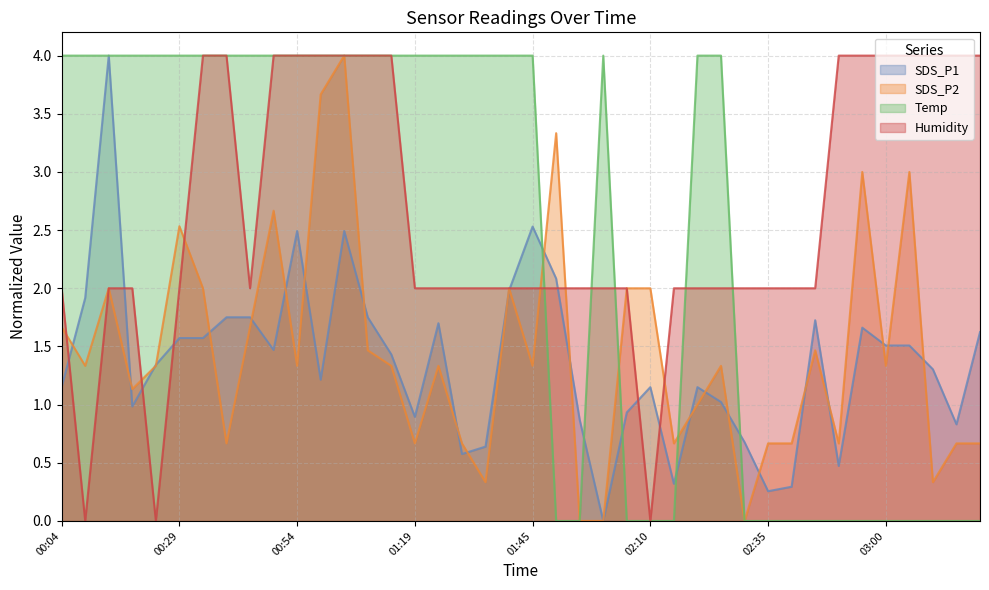

How many values in Temp are above zero?

24